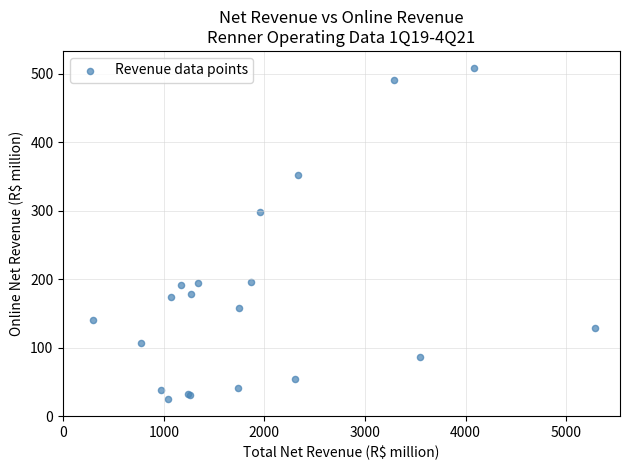

What Y value in the scatter plot is closest to 266?

297.6